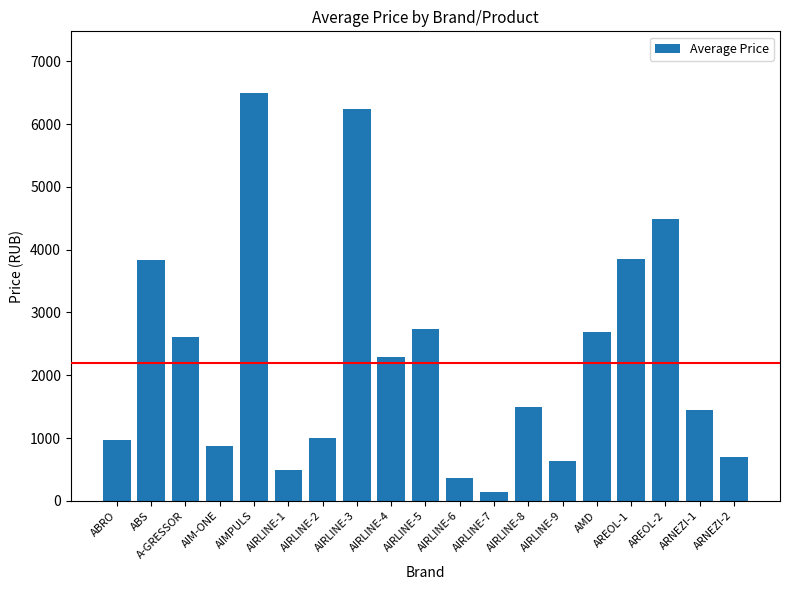

What is the label of the 13th bar from the left?

AIRLINE-8